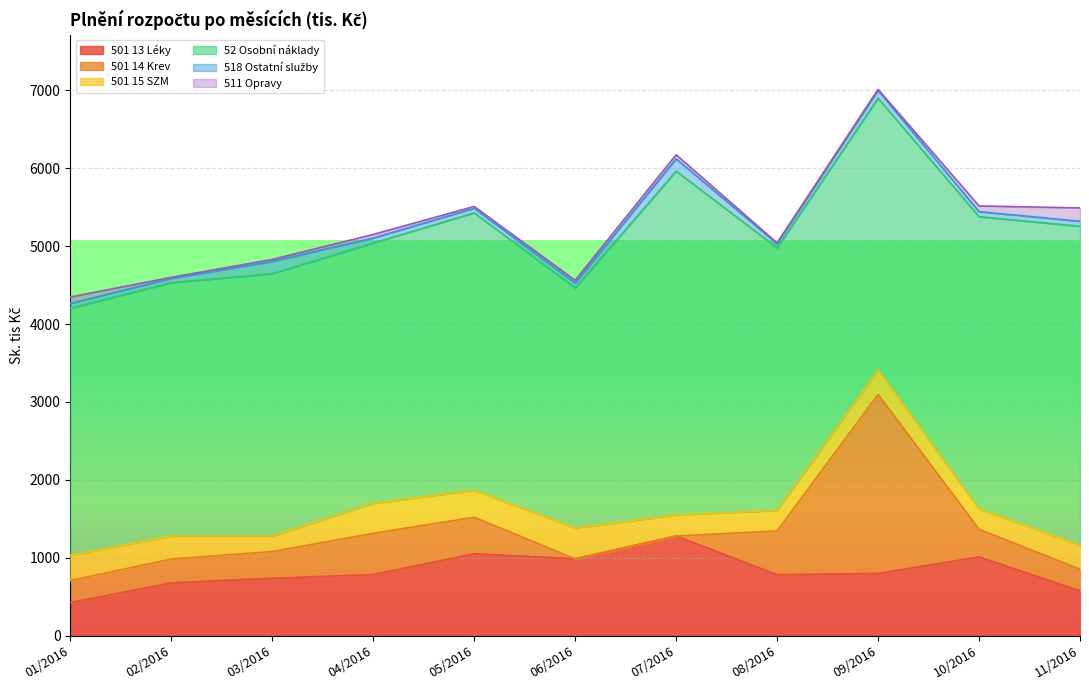

At how many categories does at least one series exceed 4215?

1